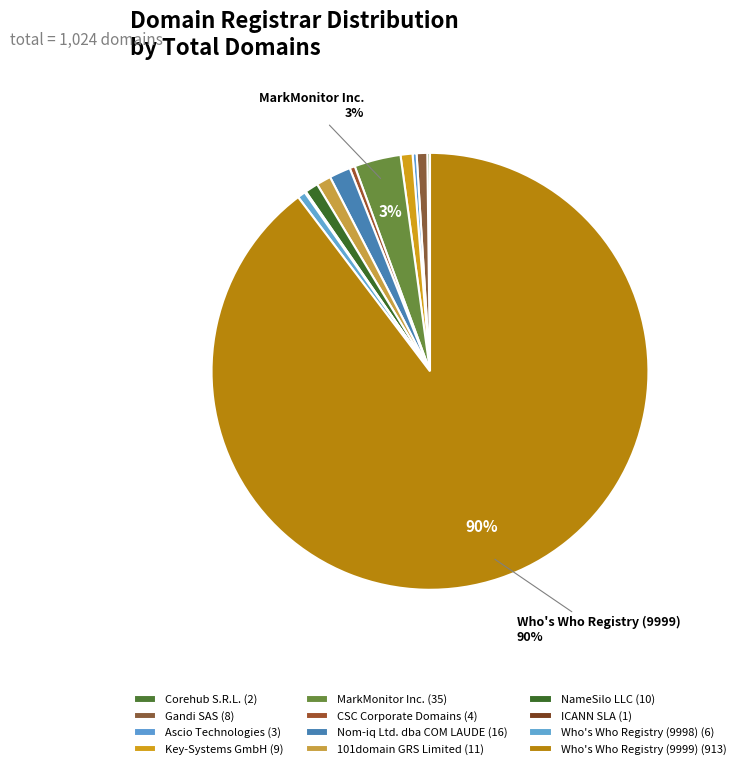

Does MarkMonitor Inc. represent more than half of the total?

No